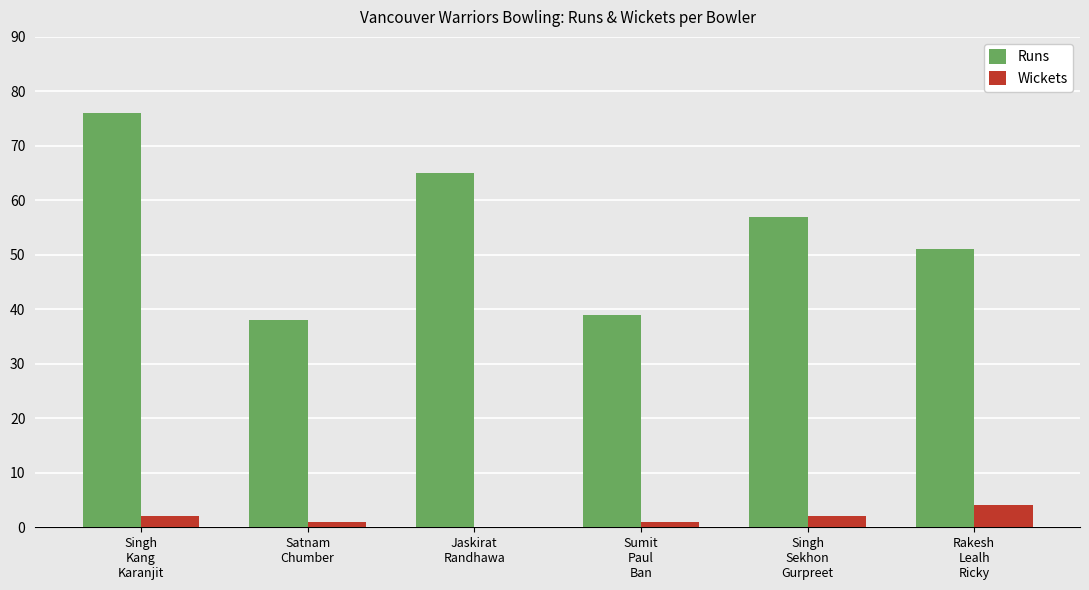

What is the sum of all Runs values?

326